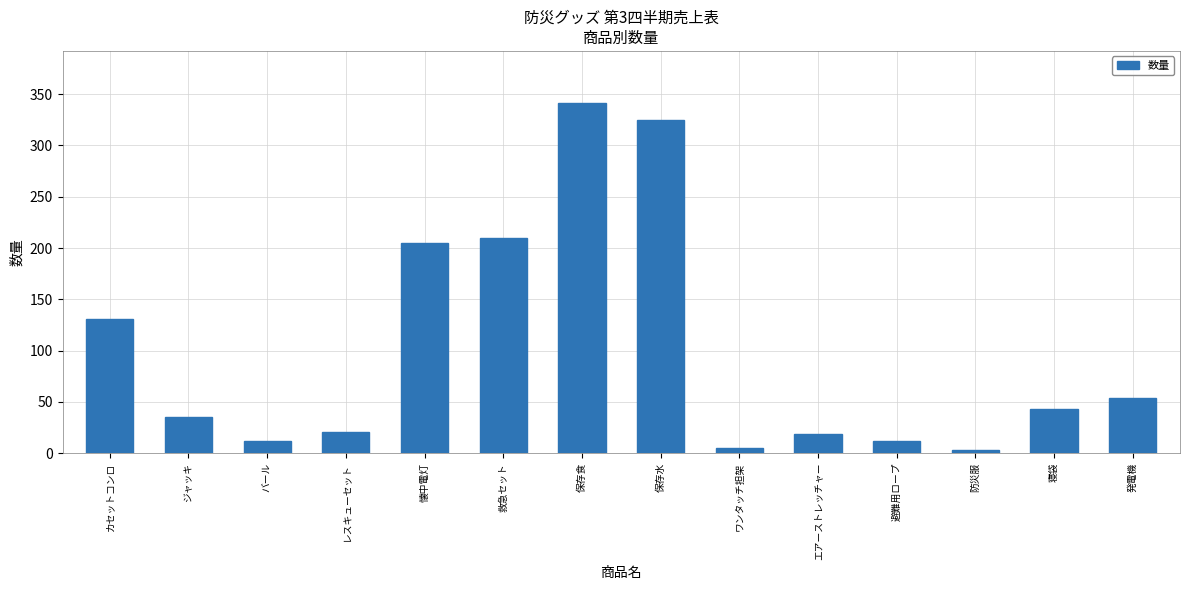

Reading left to right, extract all data points from this chart.

131	35	12	21	205	210	341	325	5	19	12	3	43	54